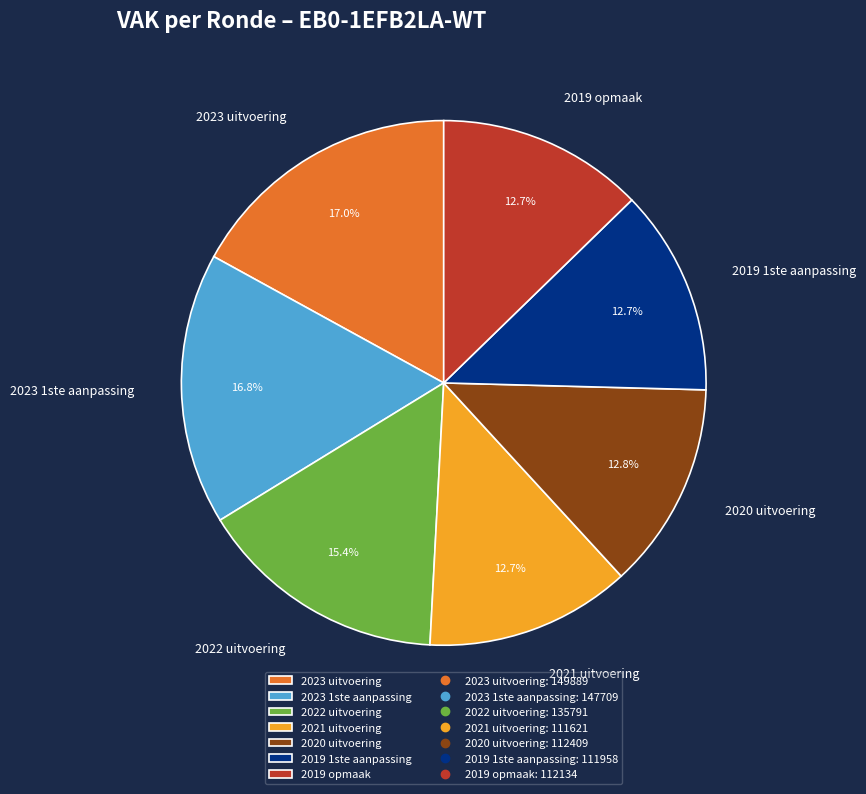

The 2019 1ste aanpassing slice represents 13% of the pie. True or false?

True